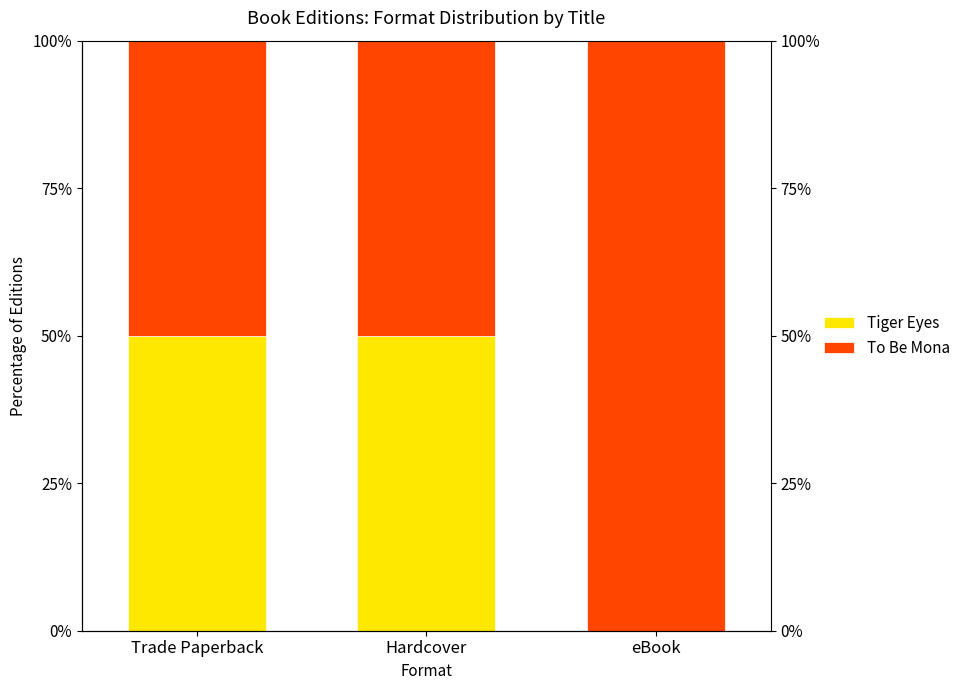

Read the To Be Mona value at eBook.

100